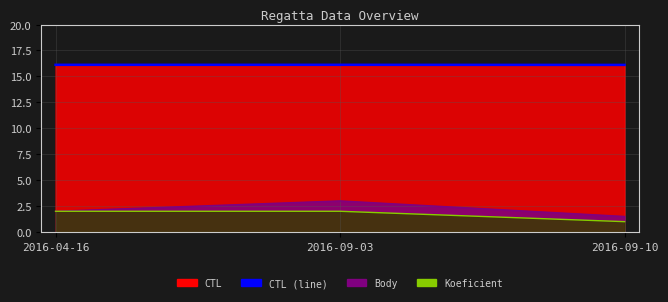

What is the label of the 1st point from the right?

2016-09-10